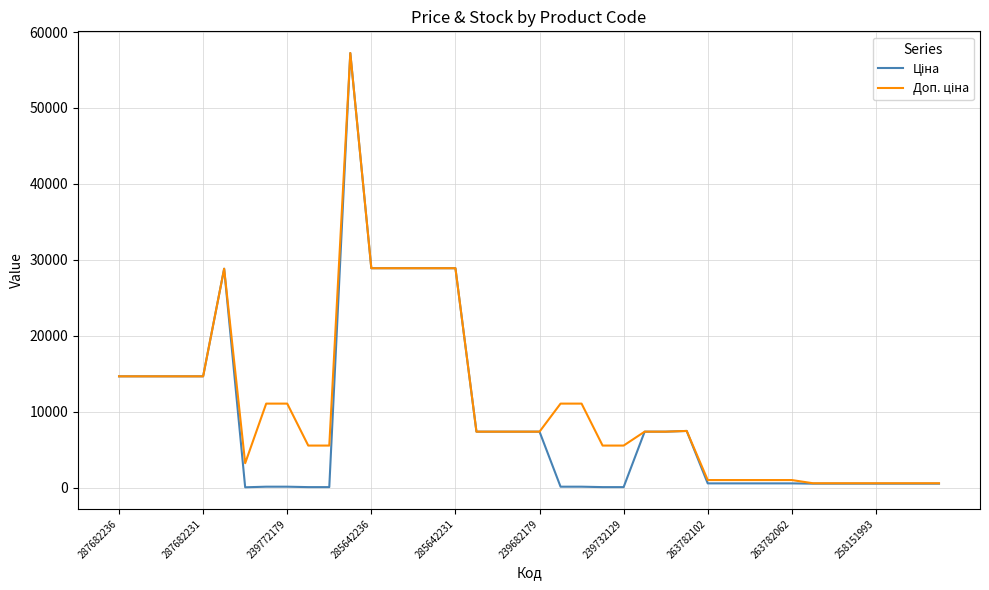

What is the greatest value displayed?

57235.5